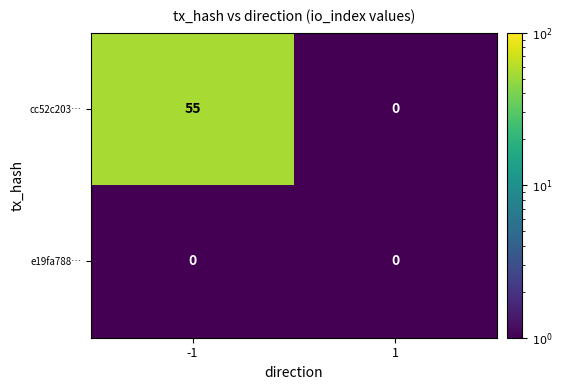

What is the total value across all series at 1?

0